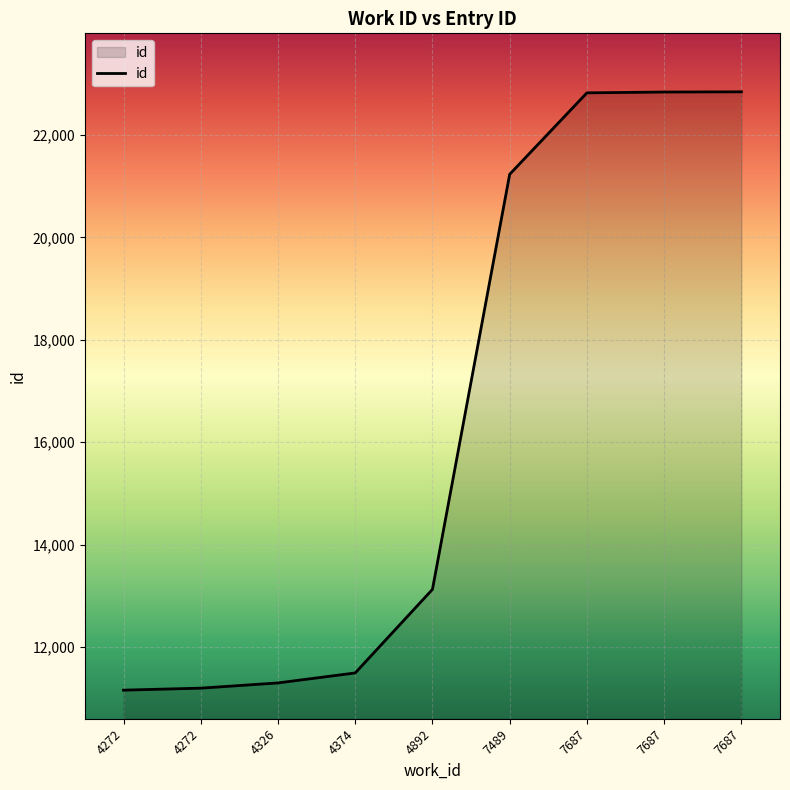

How many lines are shown in the chart?

1